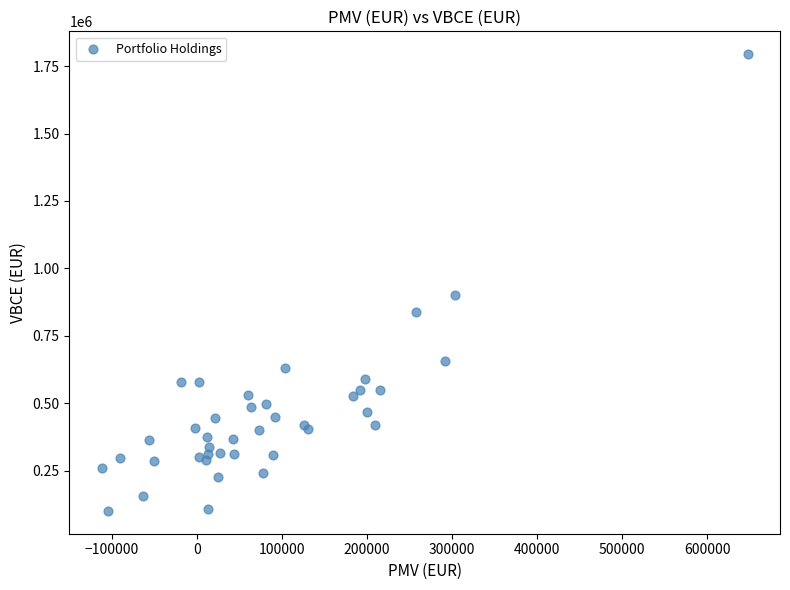

What Y value in the scatter plot is closest to 947486?

899762.0